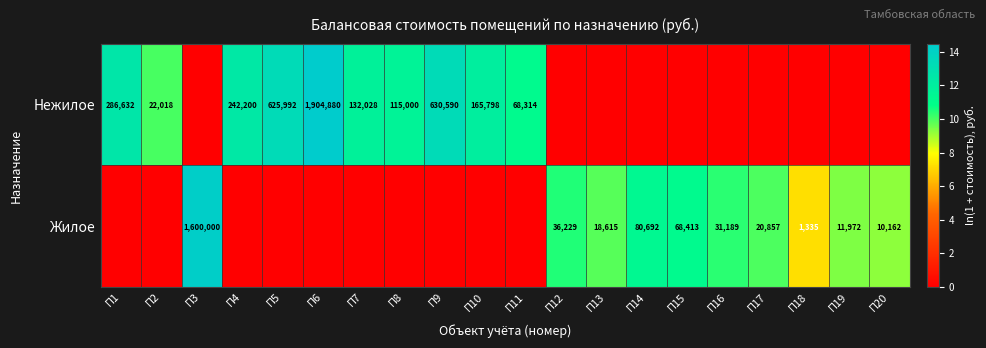

What is the difference between the highest and lowest values at П16?

10.3